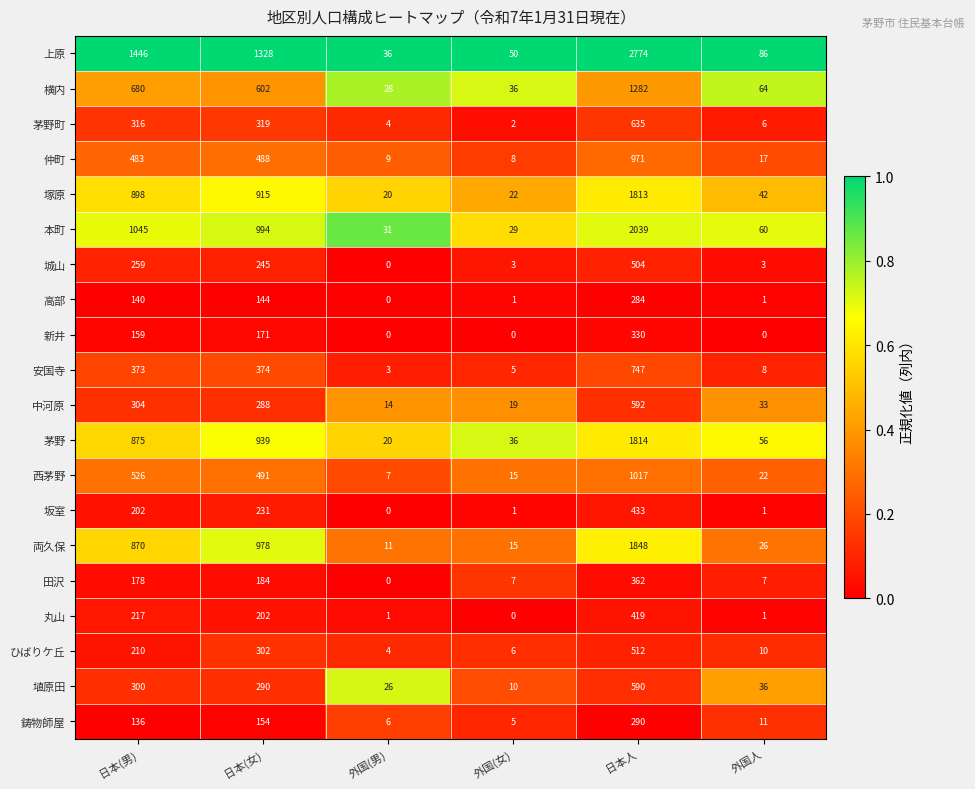

How many positive values does the 田沢 series have?

5